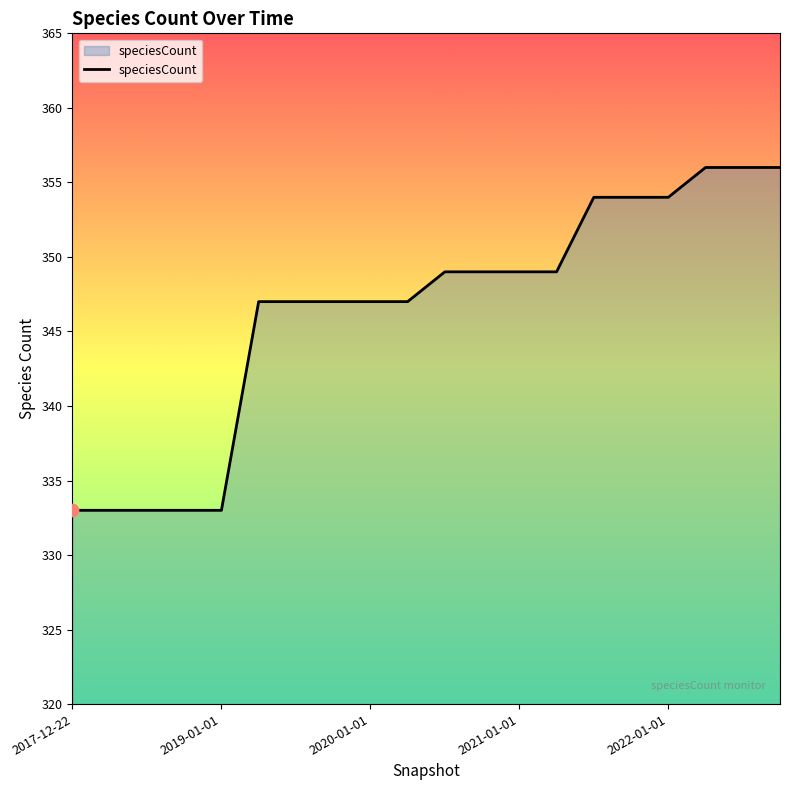

What is the difference between the maximum and minimum values?

23